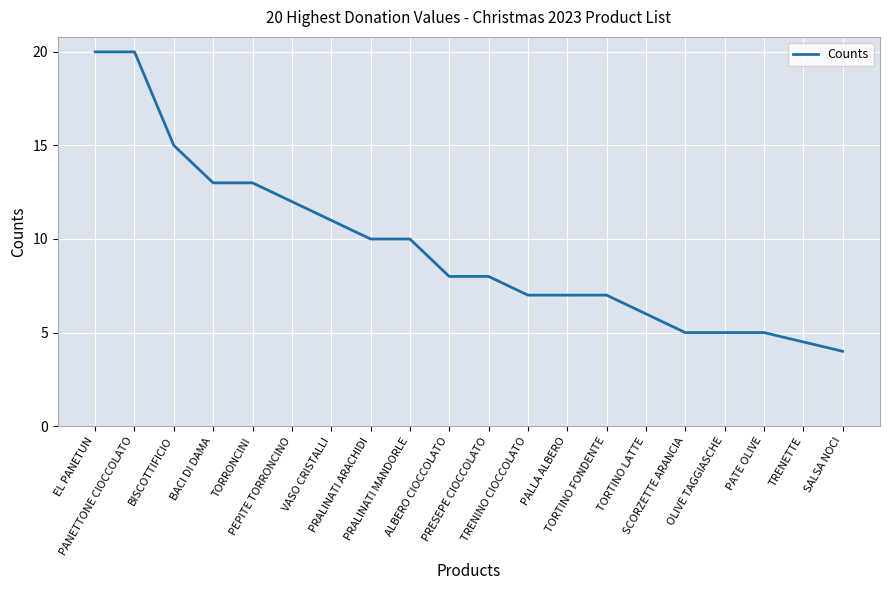

Does the chart display data point markers on the line(s)?

No